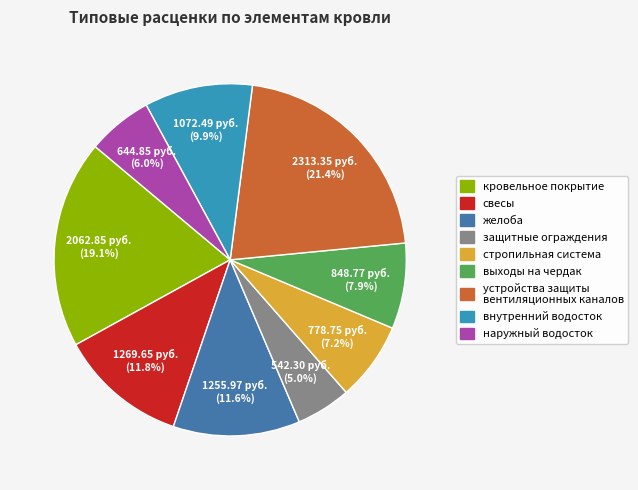

Is it true that свесы is 12% of the pie?

True